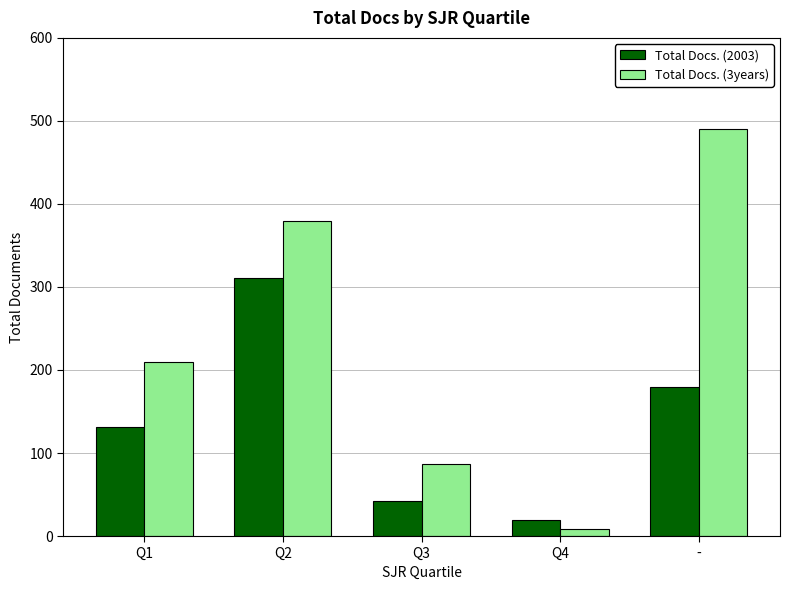

What are all the series names shown in the legend?

Total Docs. (2003), Total Docs. (3years)